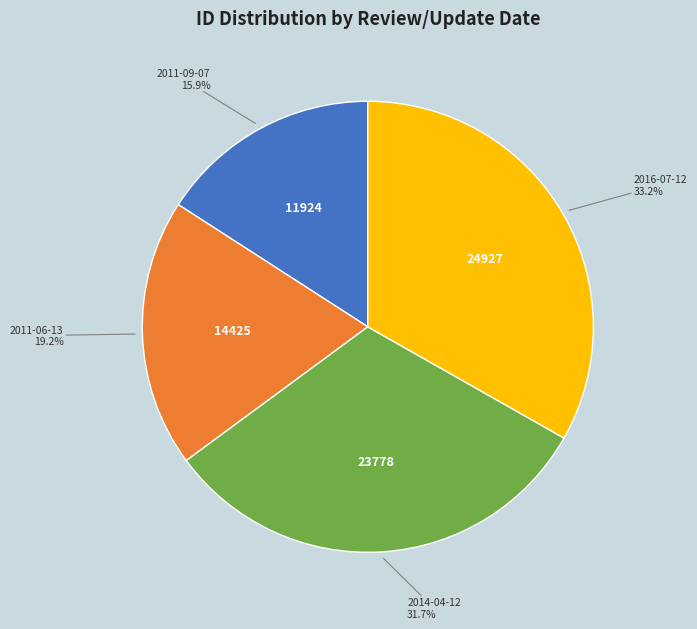

Is there any slice that represents more than half of the pie?

No